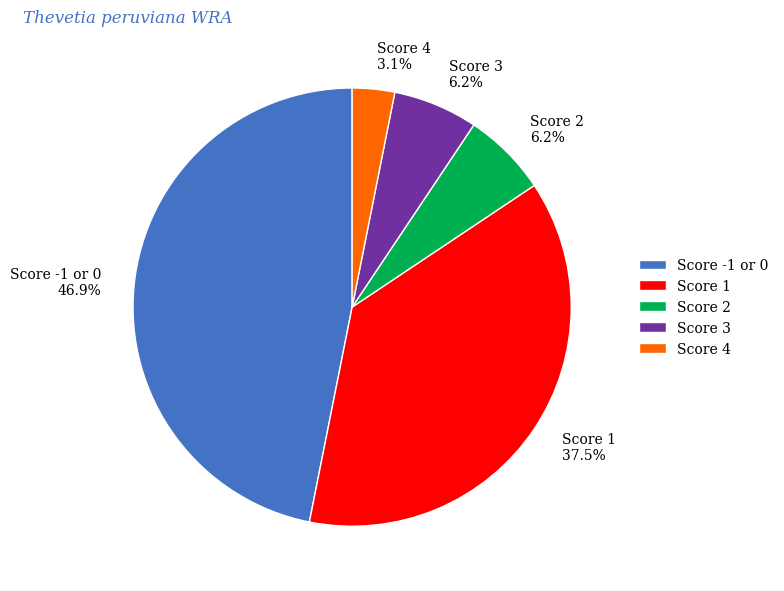

To the nearest percent, what is the average slice percentage?

20%